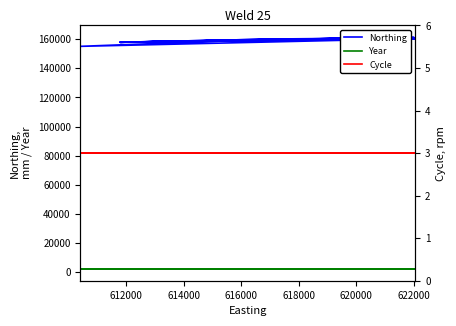

What is the smallest value displayed?

3